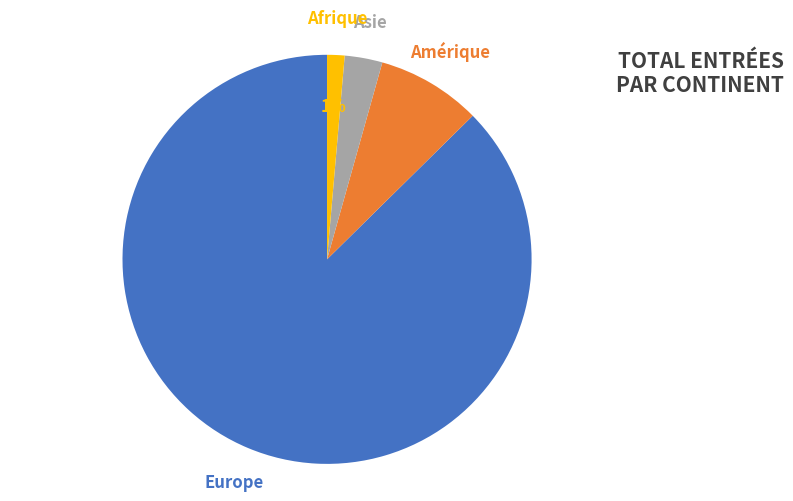

To the nearest percent, what is the average slice percentage?

25%